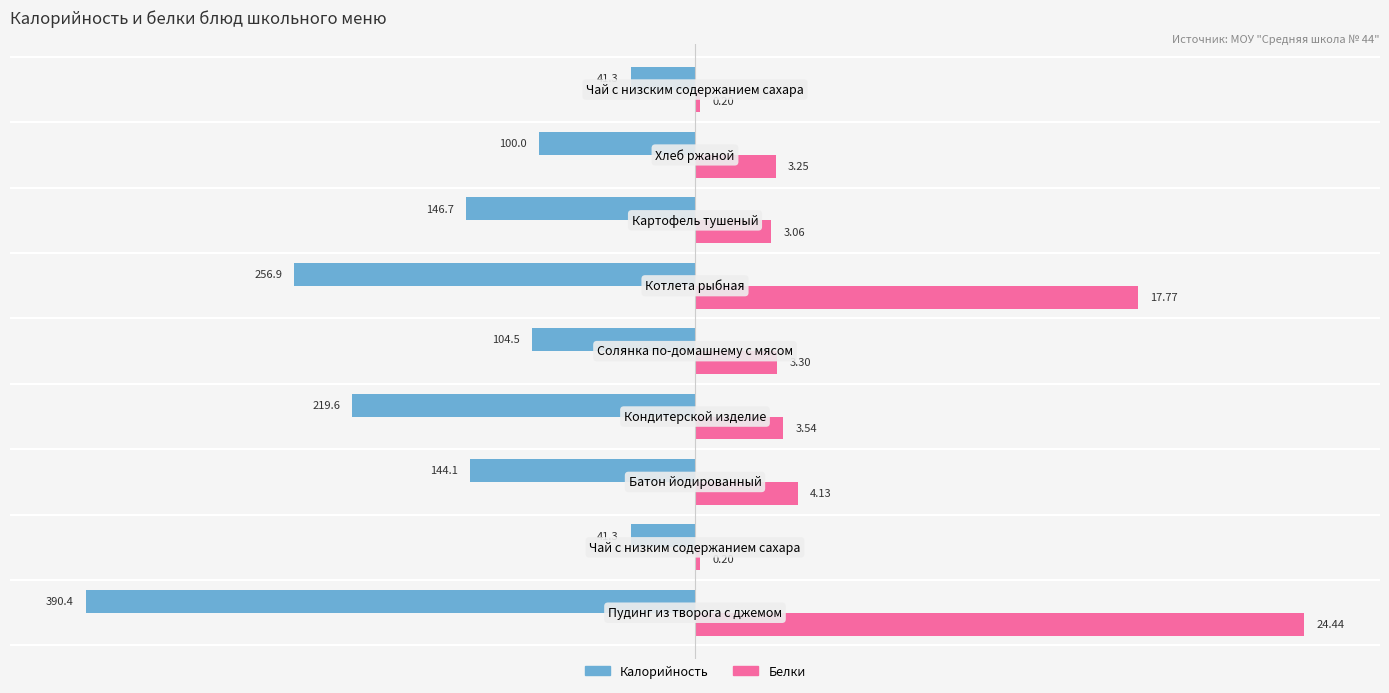

What are all the series names shown in the legend?

Калорийность, Белки